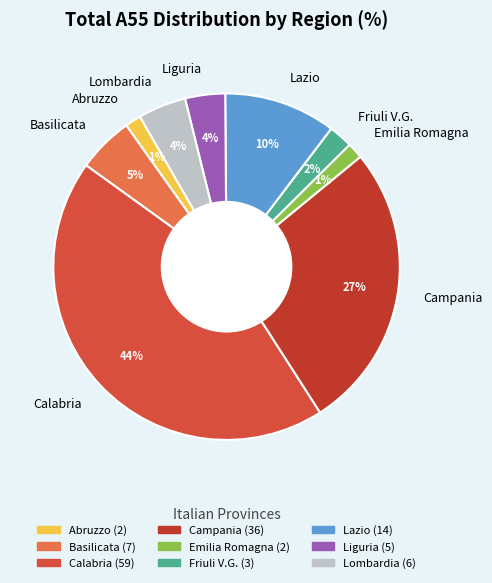

To the nearest percent, what percentage of the pie is Lazio?

10%